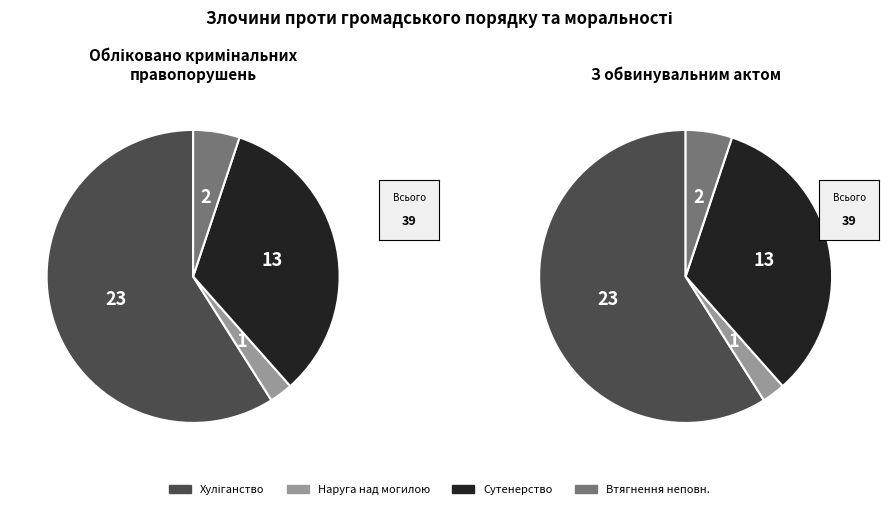

Which has a higher value, Наруга над могилою or Сутенерство або втягнення особи?

Сутенерство або втягнення особи